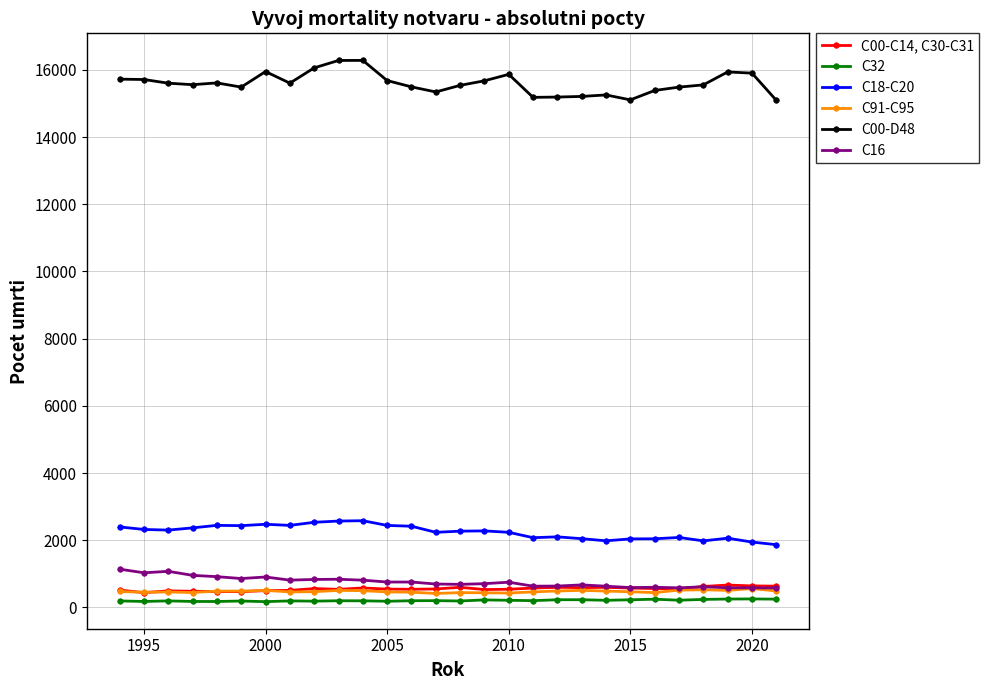

List the series in order of their peak value, lowest first.

C32, C91-C95, C00-C14, C30-C31, C16, C18-C20, C00-D48